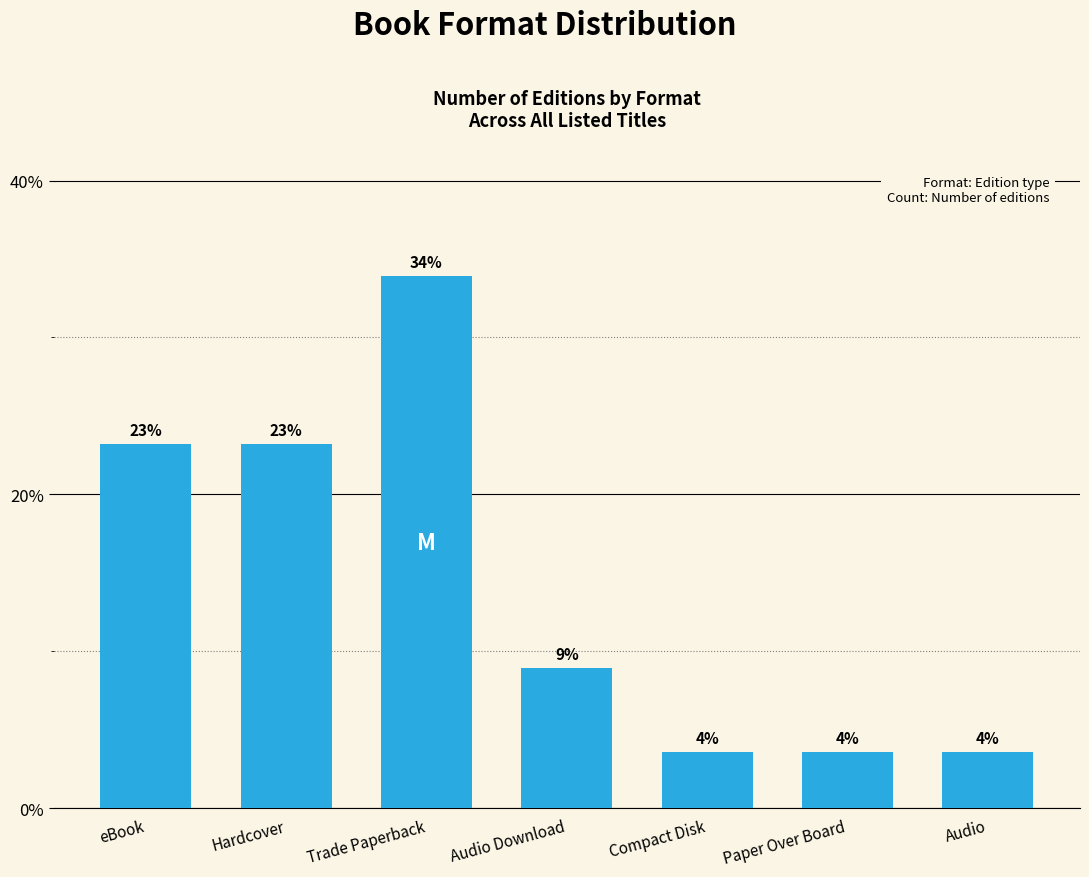

What is the change in value from Hardcover to Trade Paperback?

+10.7